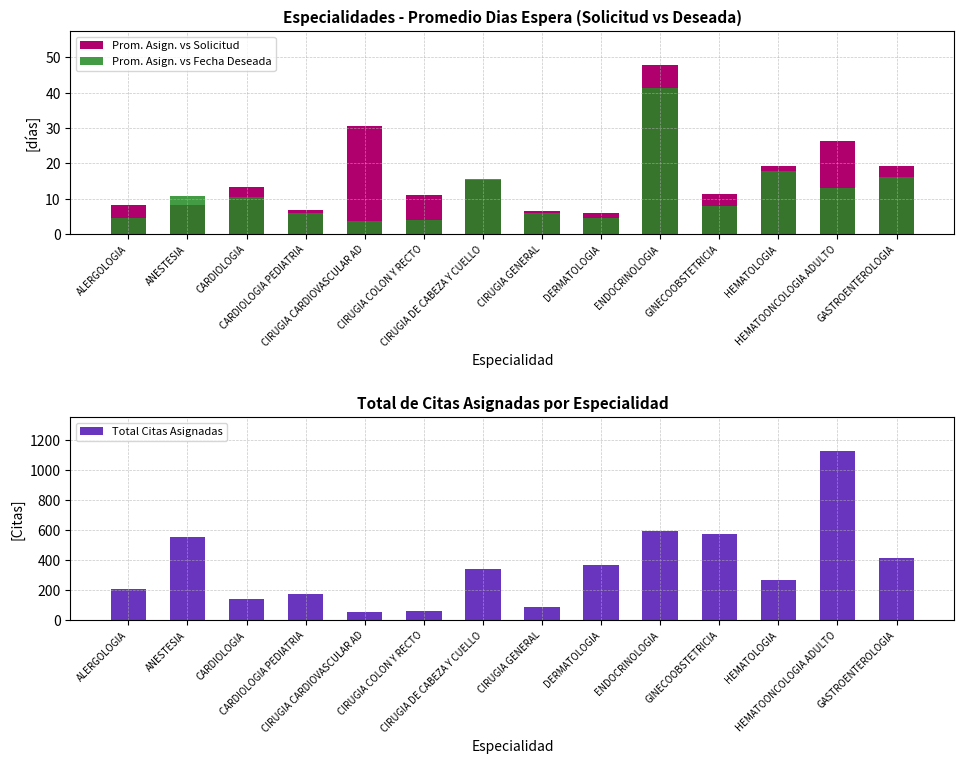

Reading left to right, transcribe all the data shown in this chart.

Prom. Asign. vs Solicitud: ALERGOLOGIA=8.1	ANESTESIA=8.2	CARDIOLOGIA=13.4	CARDIOLOGIA PEDIATRIA=6.8	CIRUGIA CARDIOVASCULAR AD=30.4	CIRUGIA COLON Y RECTO=11.2	CIRUGIA DE CABEZA Y CUELLO=15.3	CIRUGIA GENERAL=6.5	DERMATOLOGIA=6.0	ENDOCRINOLOGIA=47.9	GINECOOBSTETRICIA=11.2	HEMATOLOGIA=19.4	HEMATOONCOLOGIA ADULTO=26.3	GASTROENTEROLOGIA=19.3
Prom. Asign. vs Fecha Deseada: ALERGOLOGIA=4.4	ANESTESIA=10.7	CARDIOLOGIA=10.4	CARDIOLOGIA PEDIATRIA=5.8	CIRUGIA CARDIOVASCULAR AD=3.7	CIRUGIA COLON Y RECTO=3.9	CIRUGIA DE CABEZA Y CUELLO=15.4	CIRUGIA GENERAL=5.8	DERMATOLOGIA=4.5	ENDOCRINOLOGIA=41.4	GINECOOBSTETRICIA=7.8	HEMATOLOGIA=17.7	HEMATOONCOLOGIA ADULTO=13.1	GASTROENTEROLOGIA=16.0
Total Citas Asignadas: ALERGOLOGIA=210.0	ANESTESIA=552.0	CARDIOLOGIA=143.0	CARDIOLOGIA PEDIATRIA=173.0	CIRUGIA CARDIOVASCULAR AD=56.0	CIRUGIA COLON Y RECTO=60.0	CIRUGIA DE CABEZA Y CUELLO=338.0	CIRUGIA GENERAL=85.0	DERMATOLOGIA=366.0	ENDOCRINOLOGIA=592.0	GINECOOBSTETRICIA=572.0	HEMATOLOGIA=265.0	HEMATOONCOLOGIA ADULTO=1130.0	GASTROENTEROLOGIA=413.0